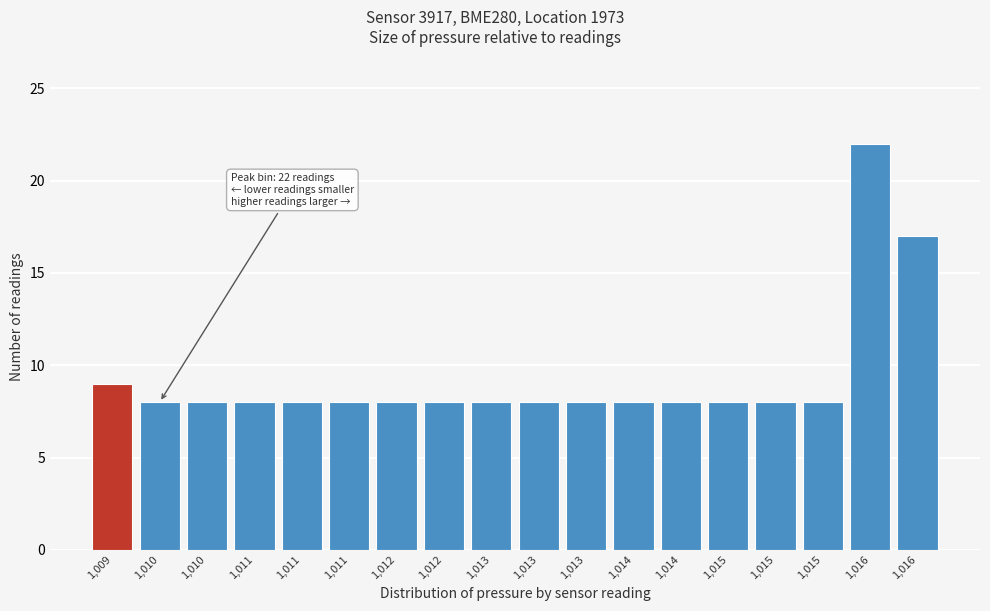

How many bars are there in total?

18